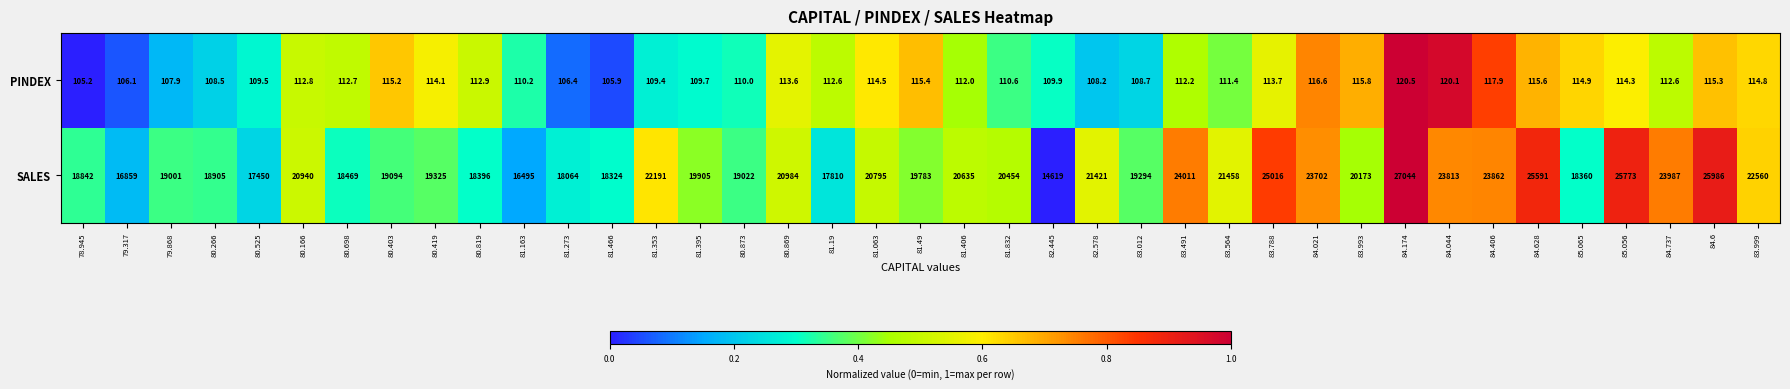

What is the difference between the highest and lowest values at 81.832?

20343.4